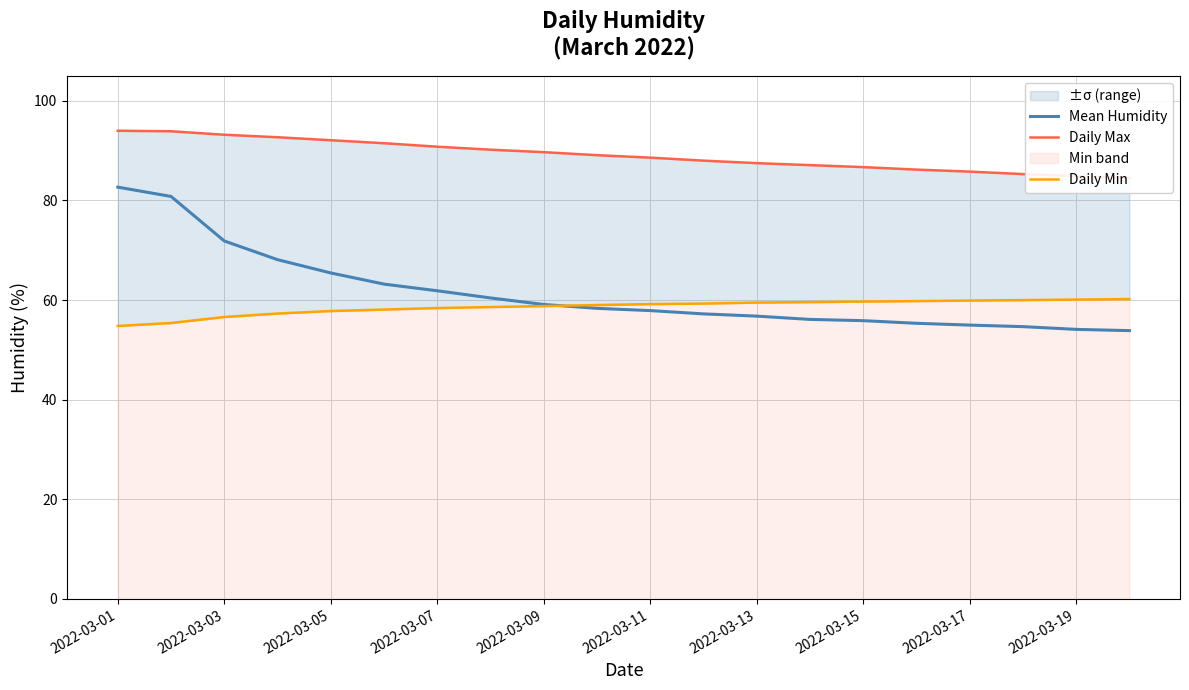

At which label does Daily Max reach its peak?

2022-03-01